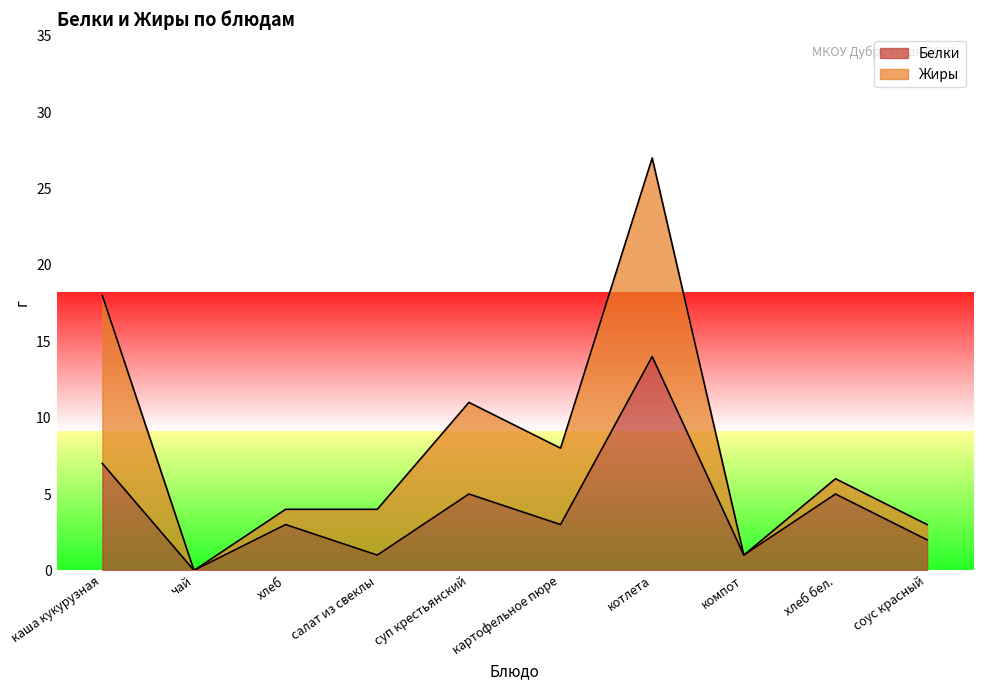

At which category does the data reach its first local peak?

хлеб